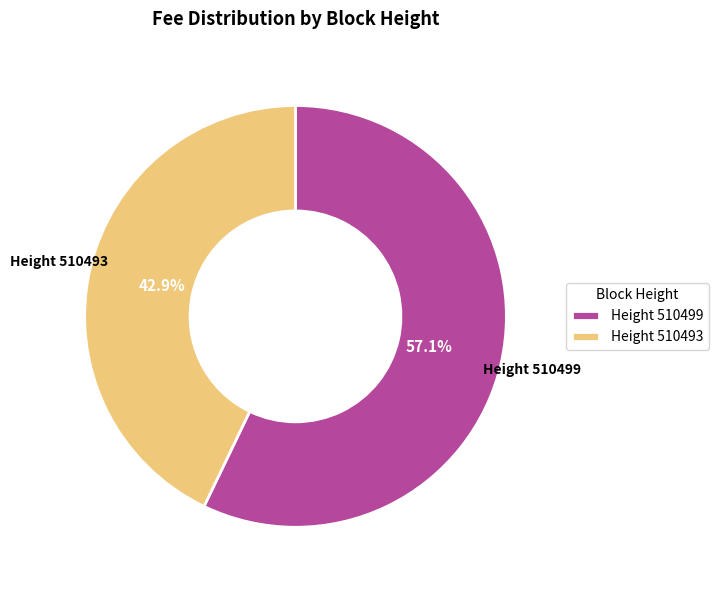

Is the sum of Height 510499 and Height 510493 greater than half?

Yes